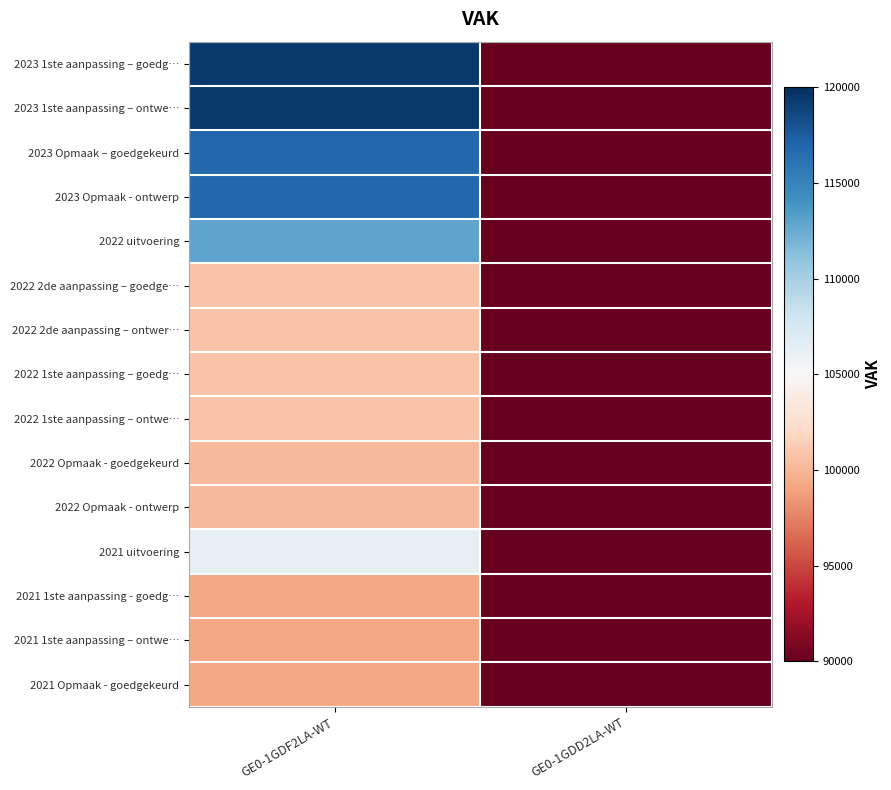

What is the difference between the highest and lowest values at GE0-1GDF2LA-WT?

20362